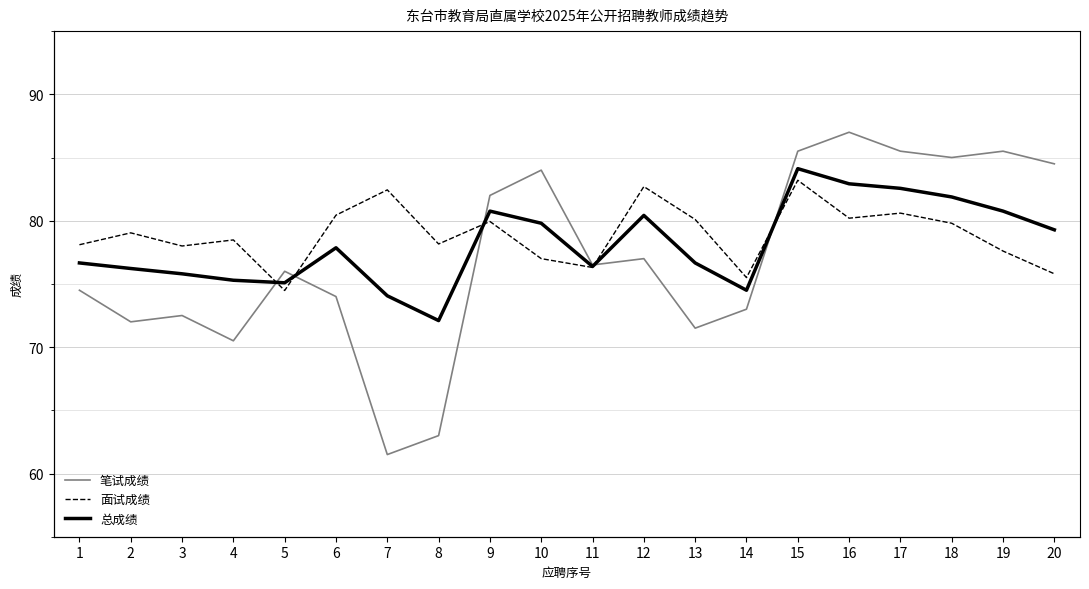

What is the total value across all series at 20?

239.6